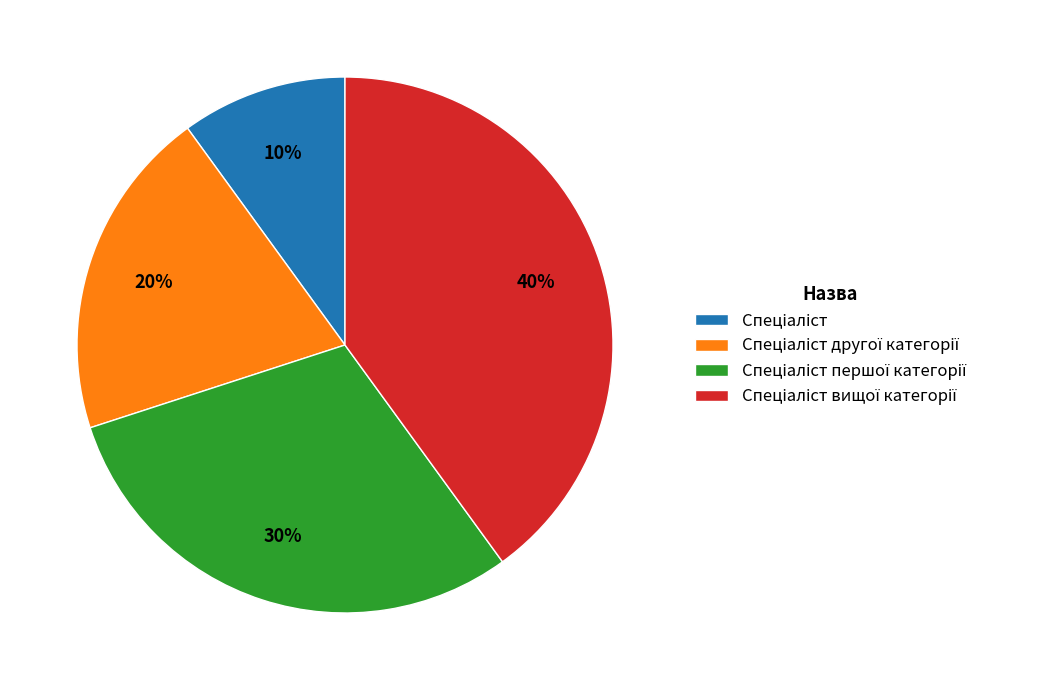

To the nearest percent, what is the average slice percentage?

25%